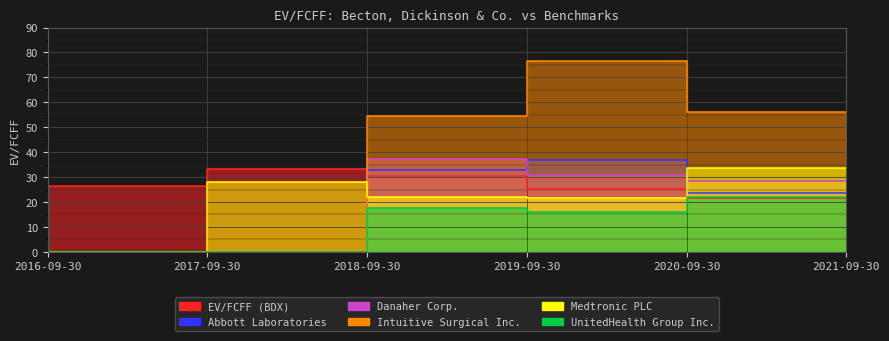

What is the sum of the UnitedHealth Group Inc. values at 2017-09-30 and 2019-09-30?

17.5